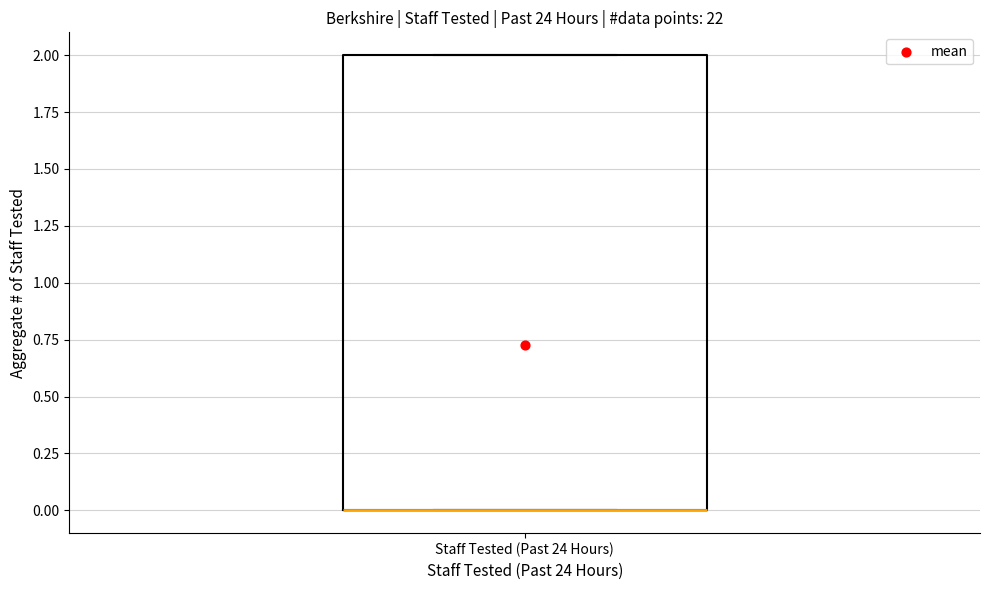

Transcribe this box plot: give where the median line is, the range the box spans, and where the two whiskers end, as read against the y-axis. The values are not printed on the chart, so give them approximately, as read against the axis.

median 0 (drawn on the box's lower edge), box 0 to 2, whiskers 0 to 2